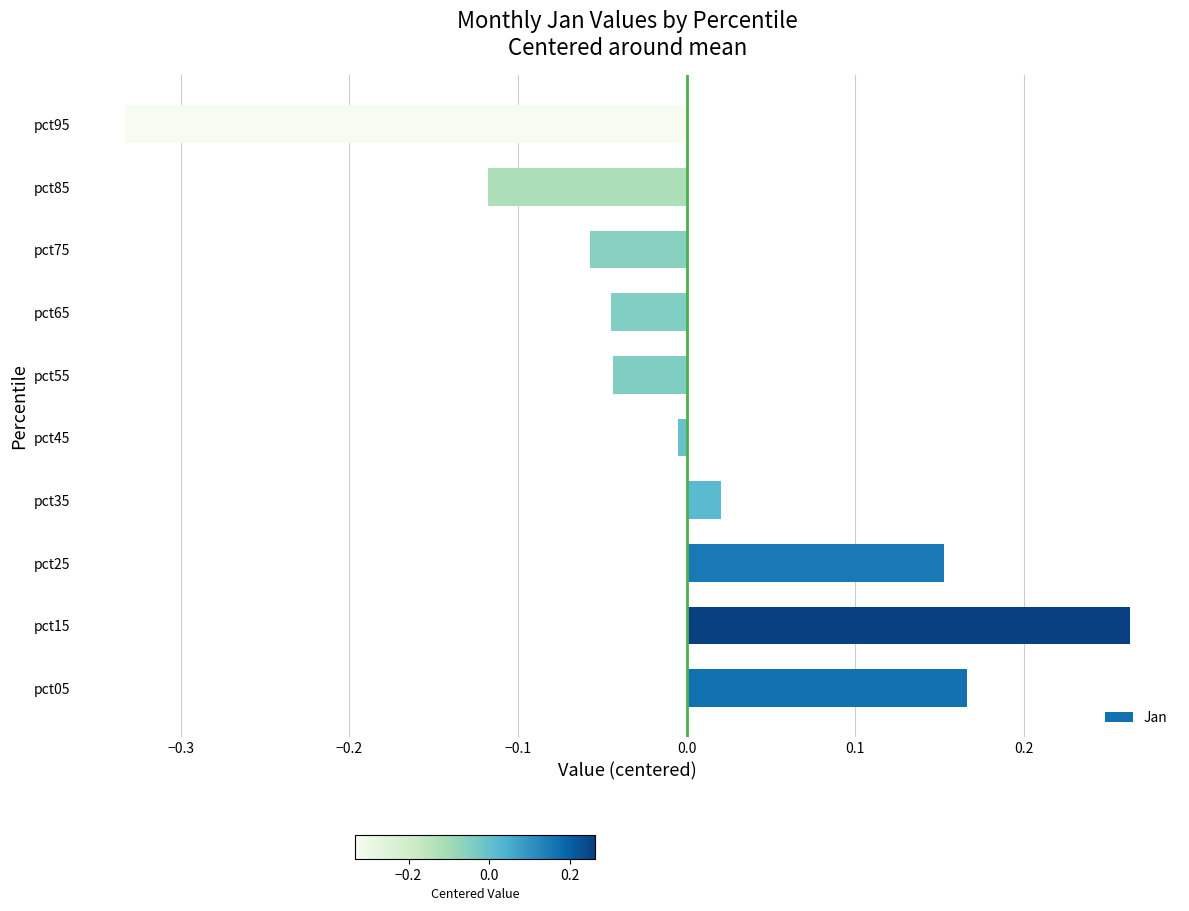

What is the change in value from pct15 to pct85?

-0.4